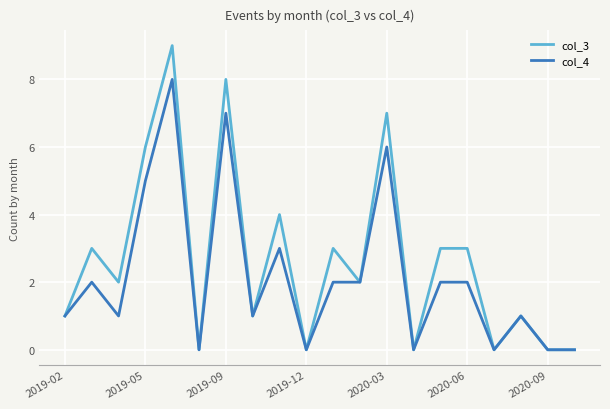

What are all the series names shown in the legend?

col_3, col_4